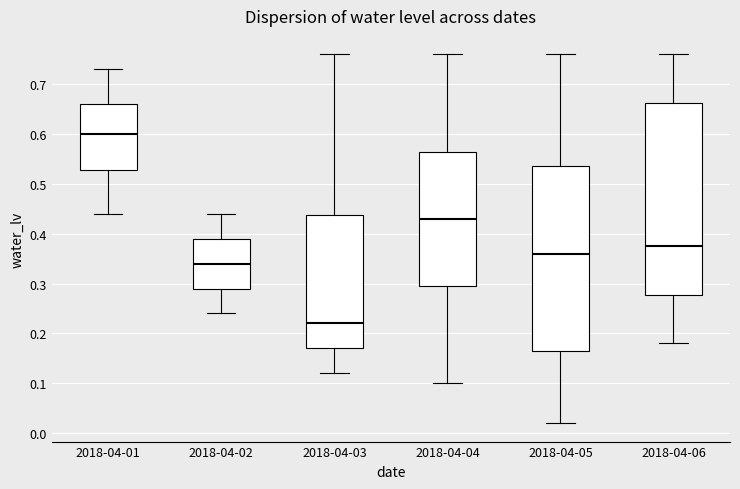

Which box has the highest median line?

2018-04-01